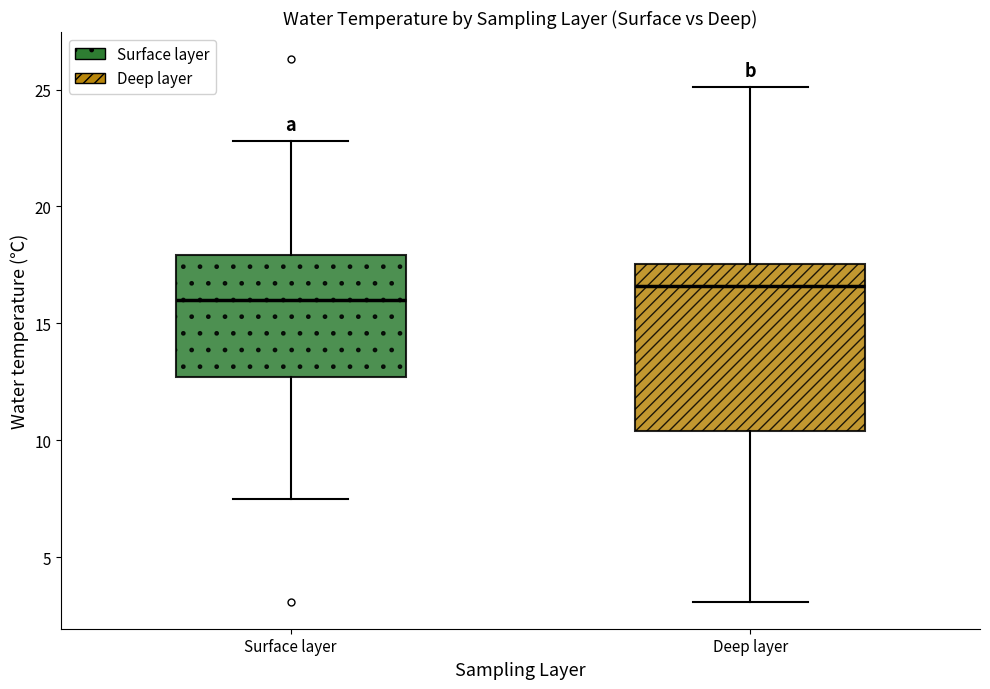

Which box is the tallest, from its lower edge to its upper edge?

Deep layer